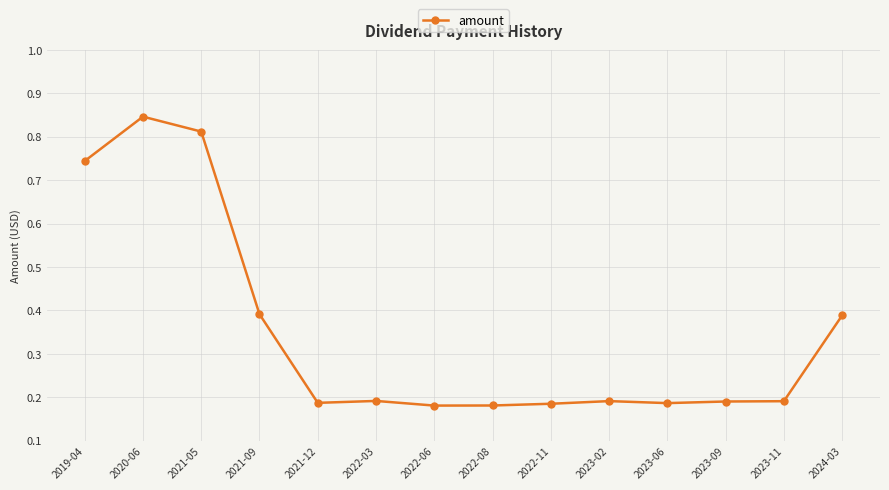

Which category has the highest value across all series?

2020-06